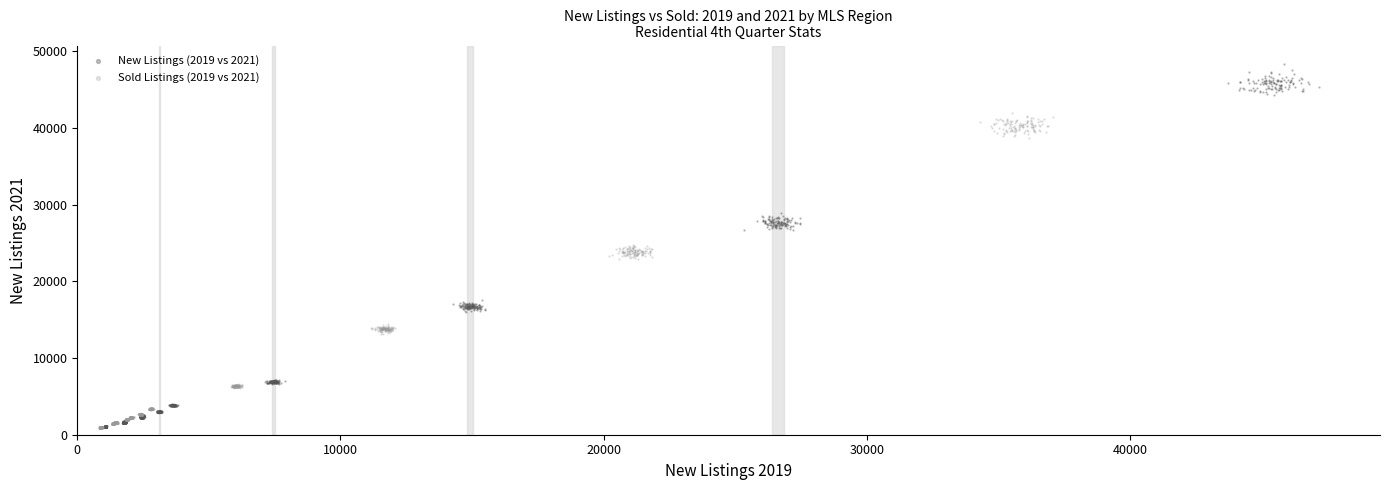

Which series reaches the maximum Y coordinate?

New Listings (2019 vs 2021)